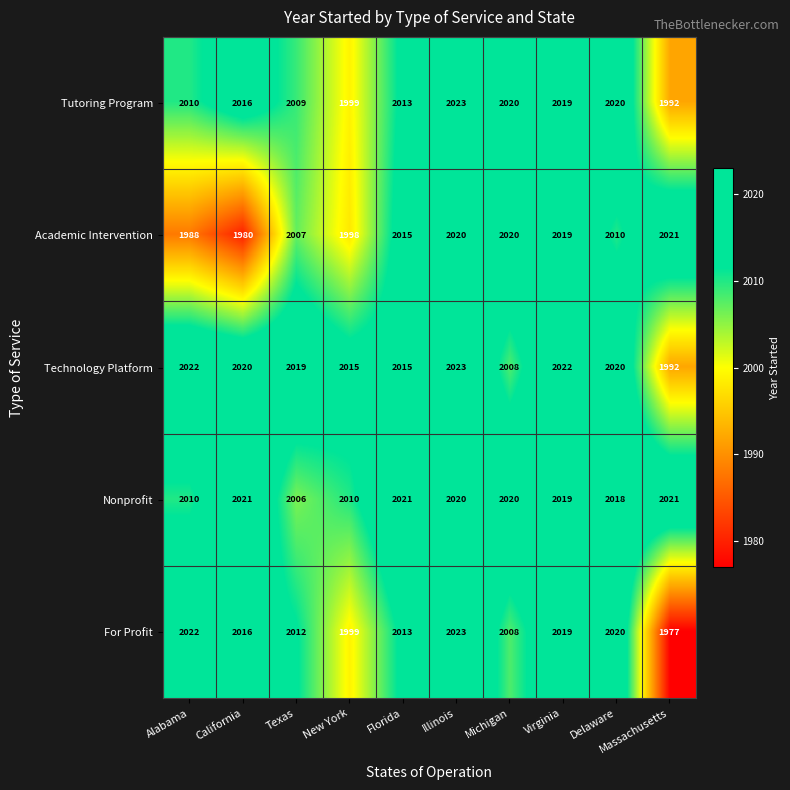

True or false: Tutoring Program has a value of 2890 at New York.

False